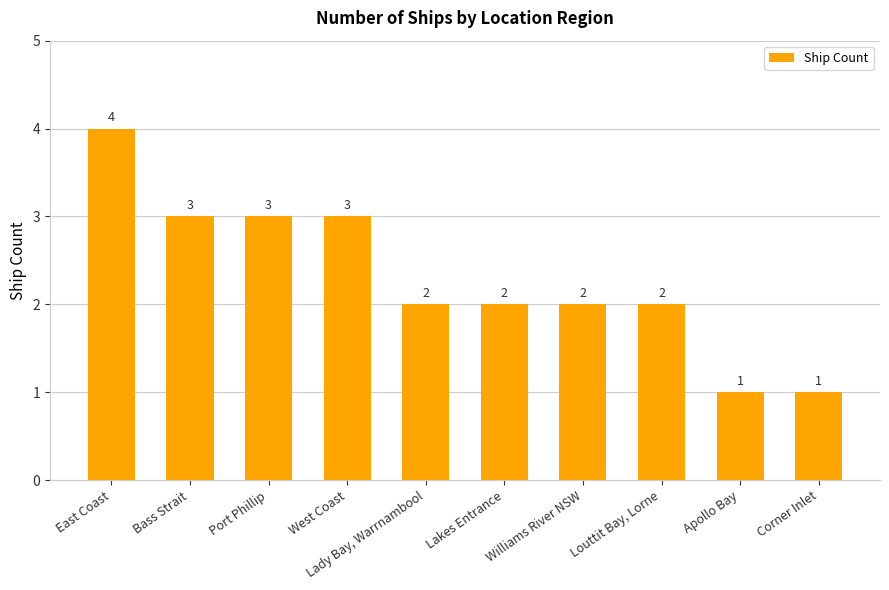

Which has a higher value, East Coast or Apollo Bay?

East Coast